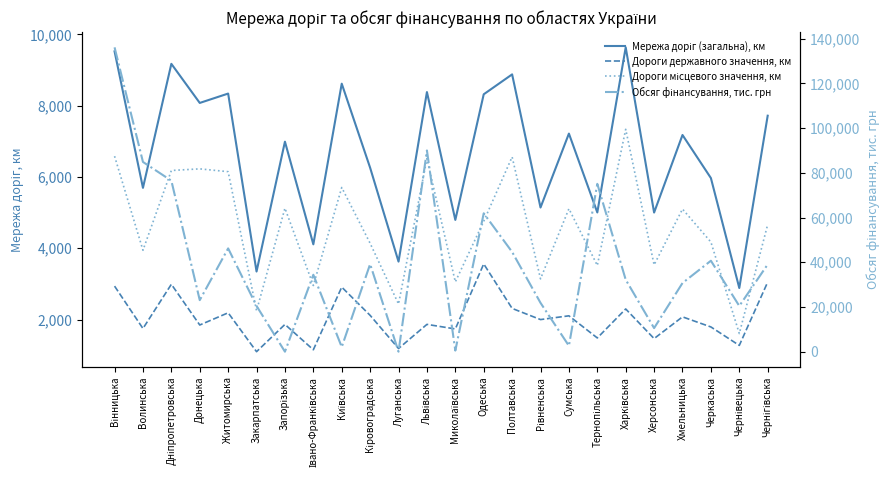

What is the total value across all series at Чернівецька?

26213.3